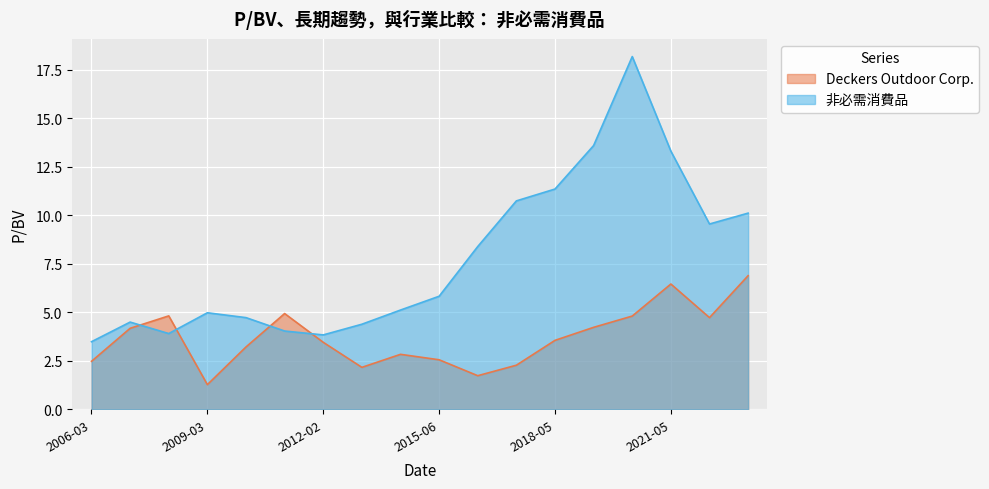

Reading left to right, transcribe all the data shown in this chart.

Deckers Outdoor Corp.: 2.5	4.2	4.8	1.3	3.2	4.9	3.5	2.2	2.8	2.6	1.7	2.3	3.6	4.2	4.8	6.5	4.7	6.9
非必需消費品: 3.5	4.5	3.9	5.0	4.7	4.0	3.8	4.4	5.1	5.8	8.4	10.7	11.3	13.6	18.2	13.3	9.6	10.1